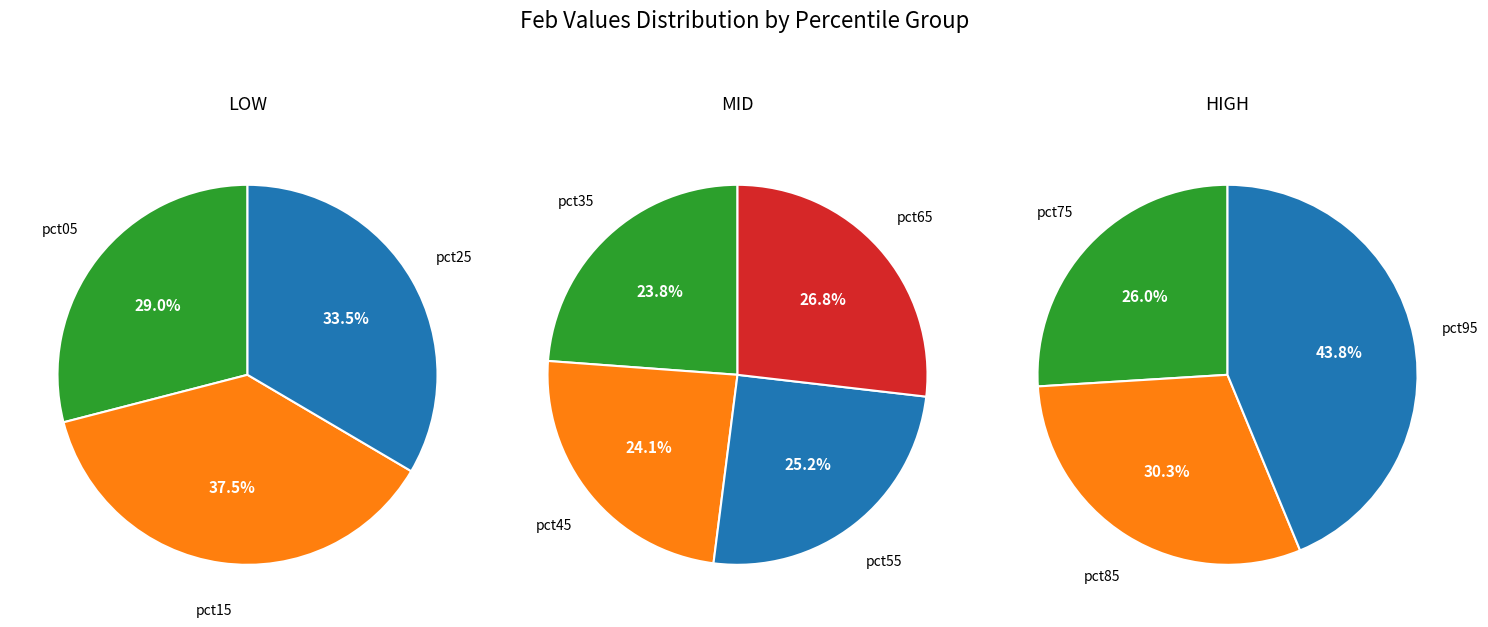

What is the largest slice in the pie chart?

pct95